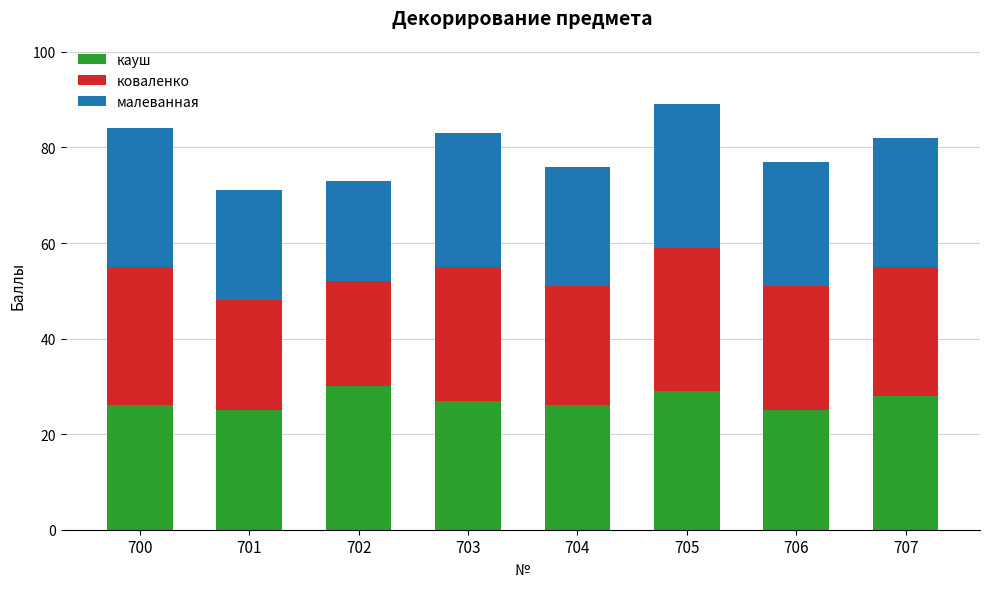

The кауш series shows 26 at 704. True or false?

True